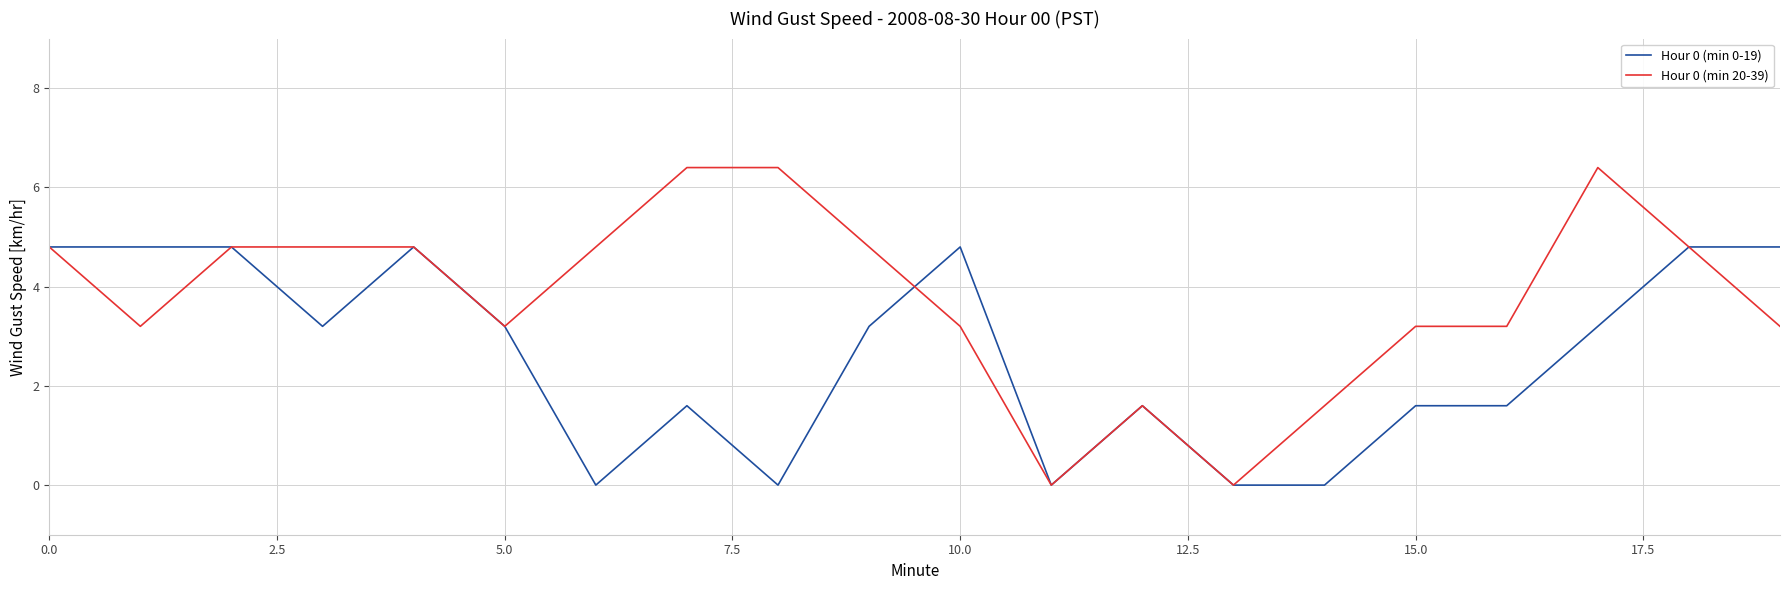

Which series has the largest total across all categories?

Hour 0 (min 20-39)